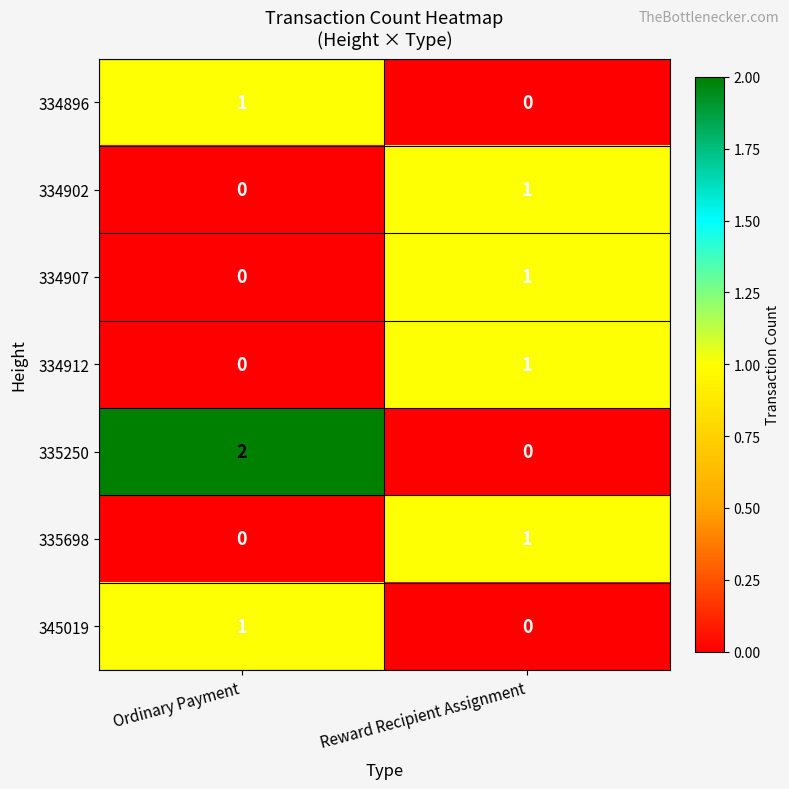

Which series has the largest total across all categories?

335250